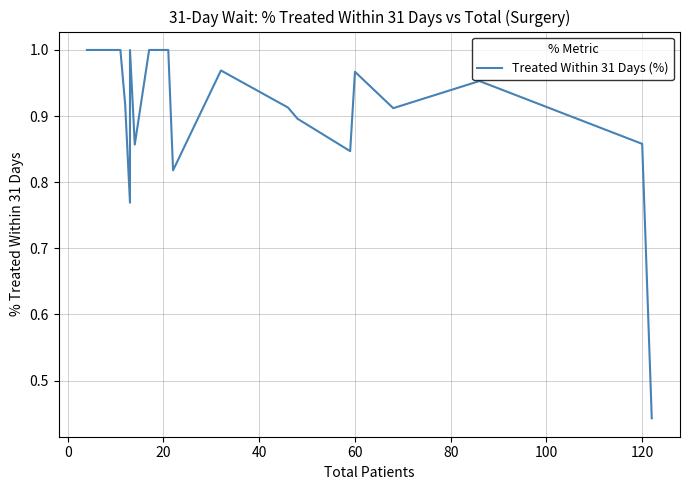

How many distinct data groups are displayed?

1